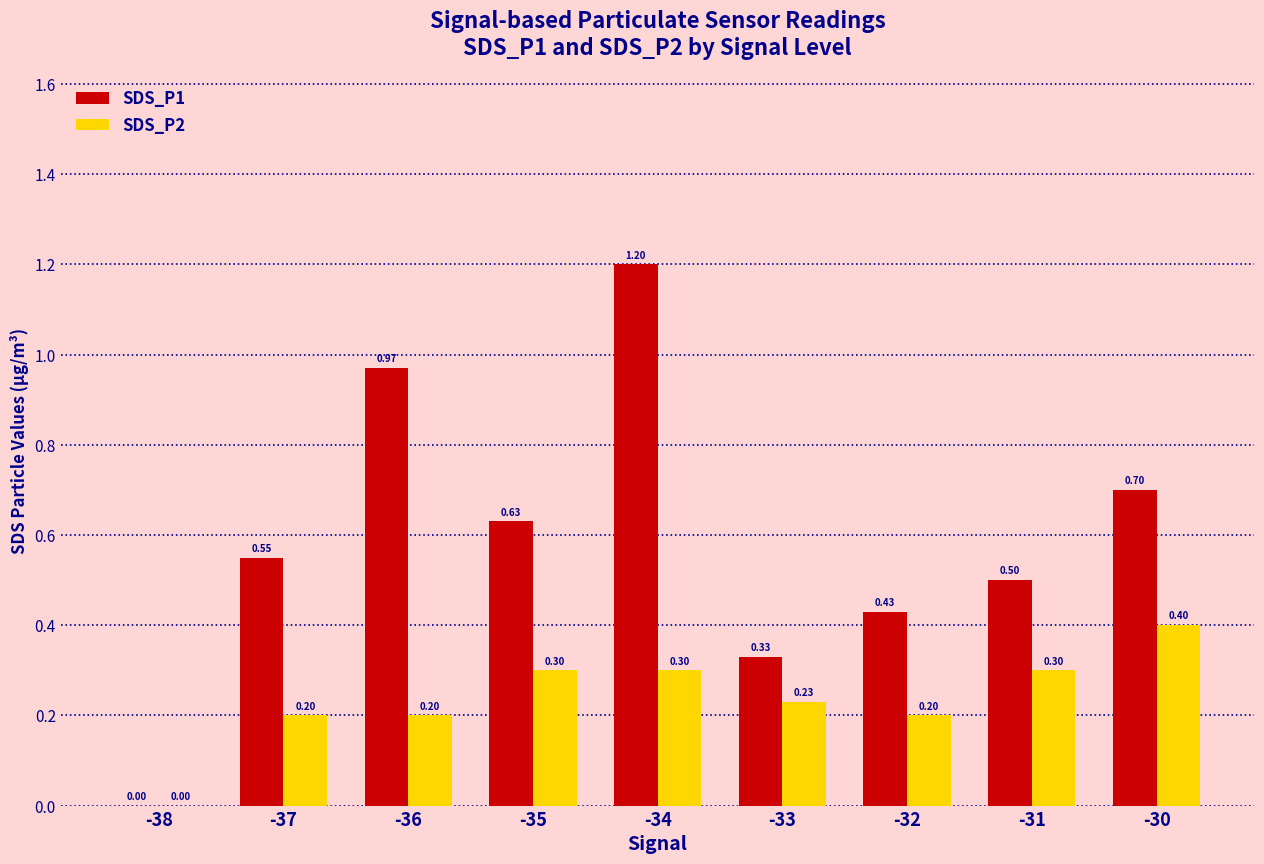

Between -38 and -36, which series saw the biggest shift?

SDS_P1